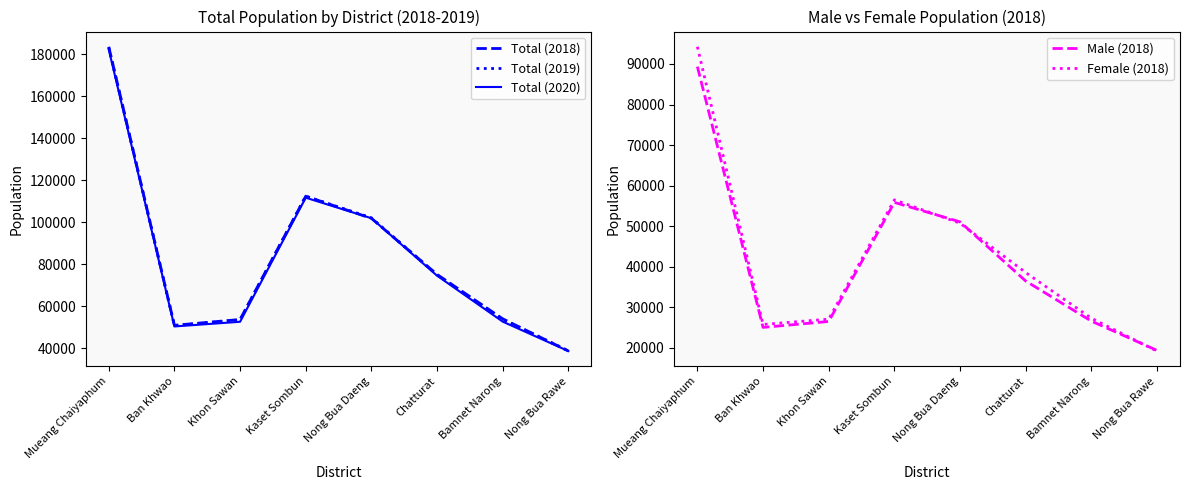

At which category does Male (2018) reach its first local valley?

Ban Khwao